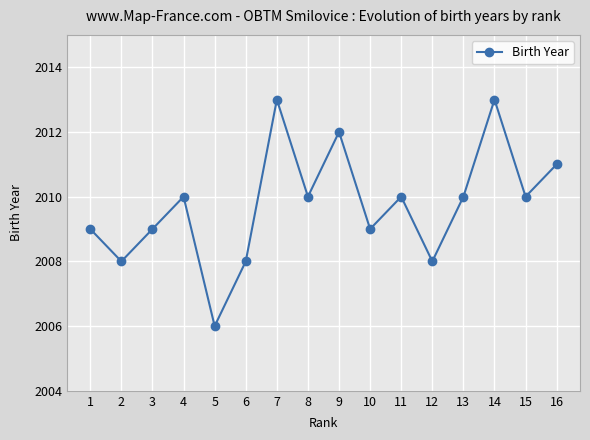

What is the approximate value at 3?

2009